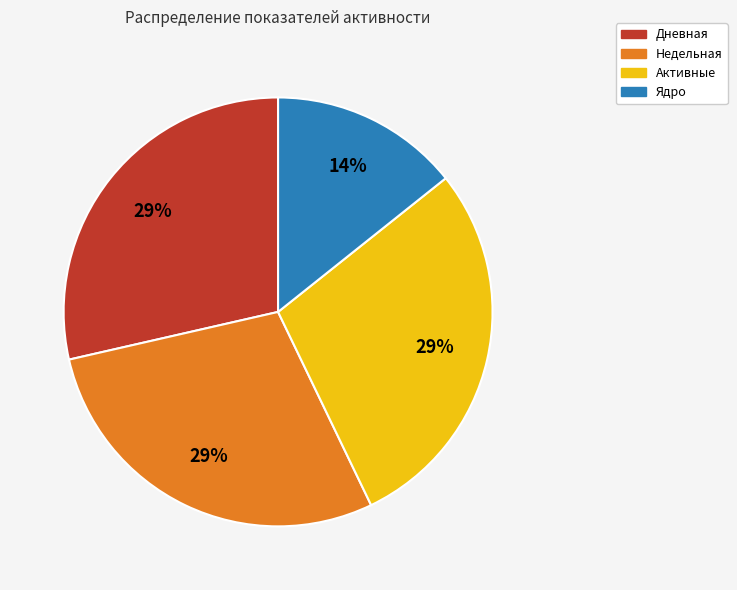

The Ядро slice represents 6% of the pie. True or false?

False